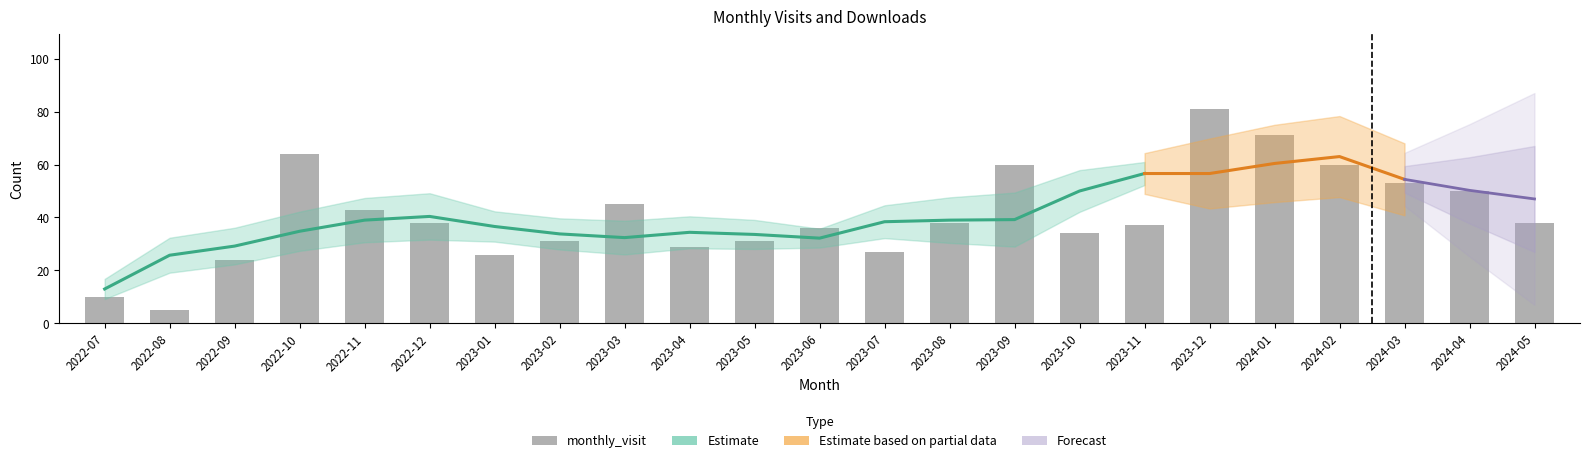

What value does the data have at 2022-08?

5